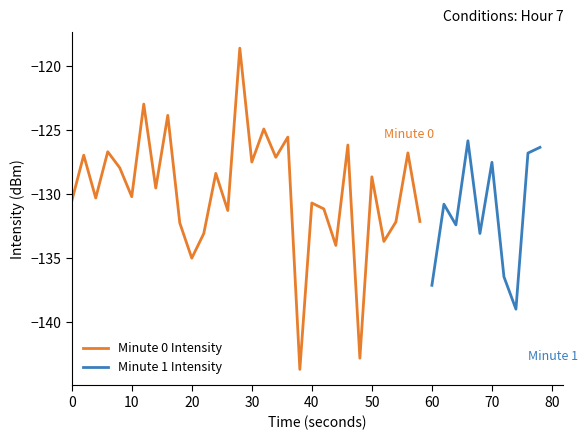

What is the lowest value of the Minute 0 Intensity series?

-143.7